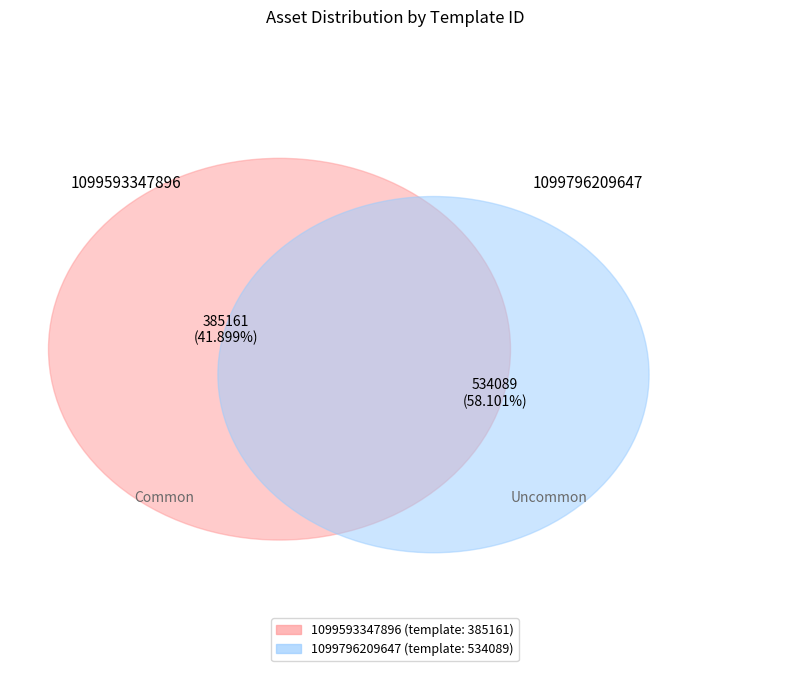

Is it true that 1099796209647 is 65% of the pie?

False